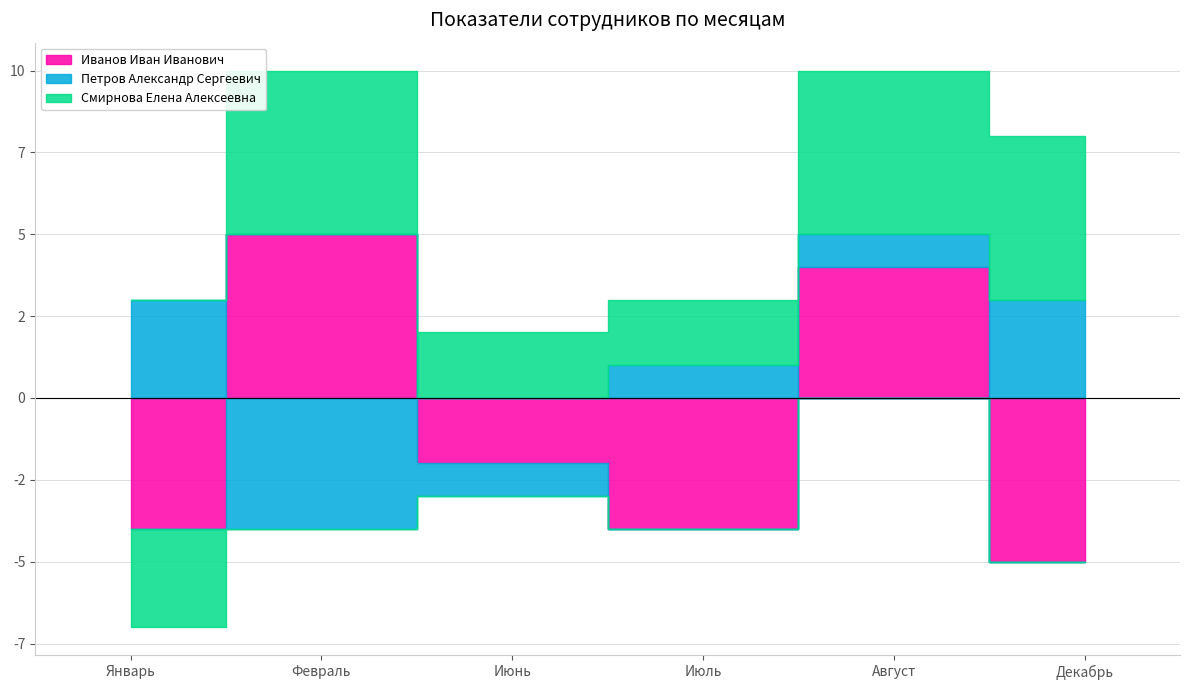

How many data points in Смирнова Елена Алексеевна are less than 5?

3